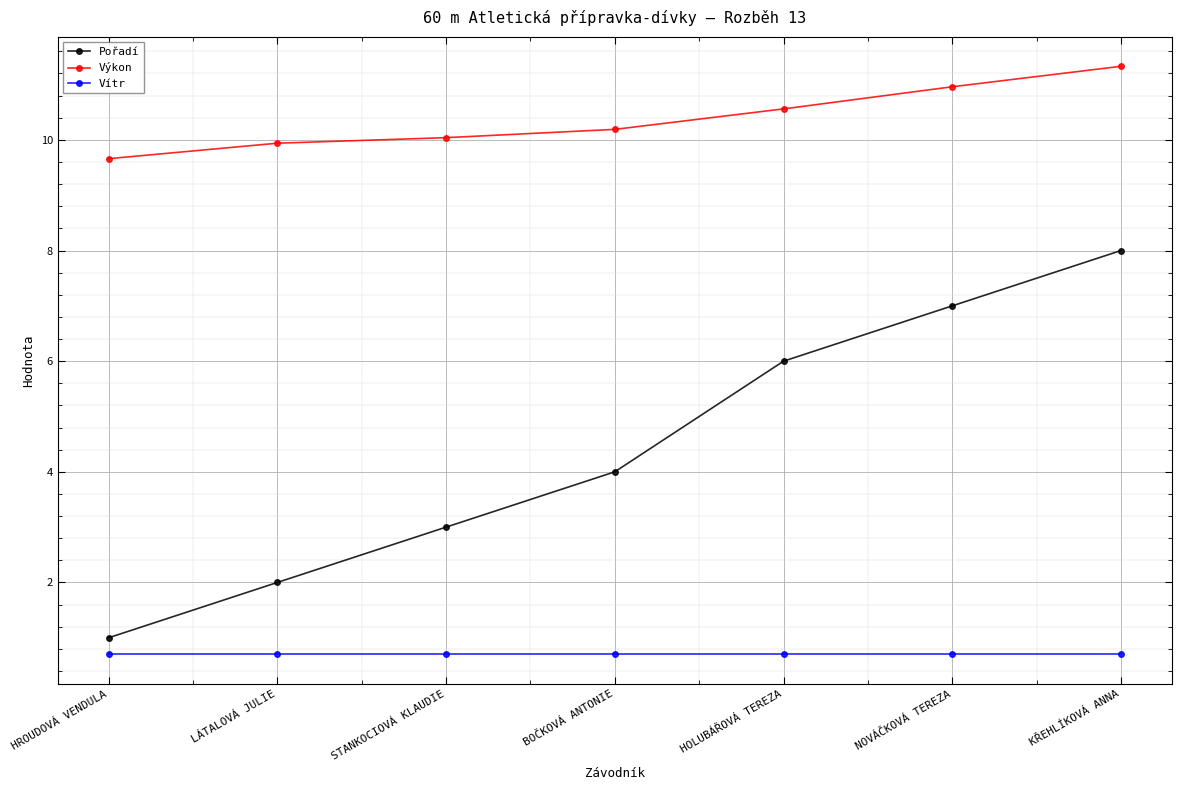

Which series has the largest range (max minus min)?

Pořadí